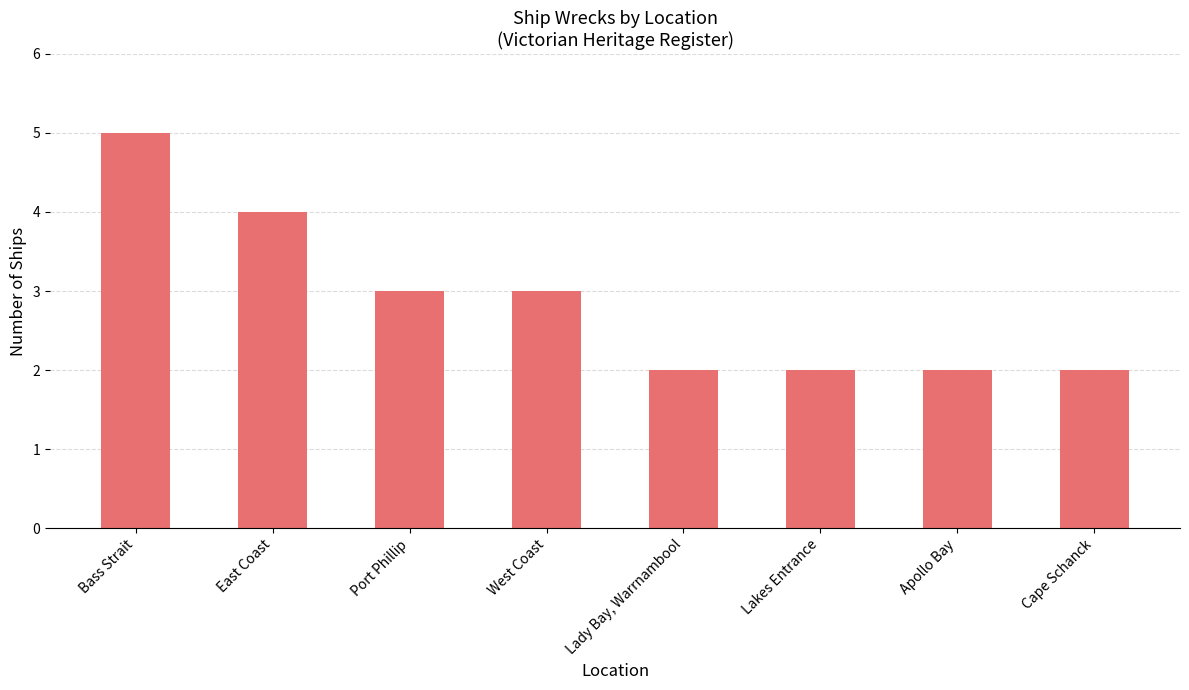

The value at Lakes Entrance is 3. True or false?

False